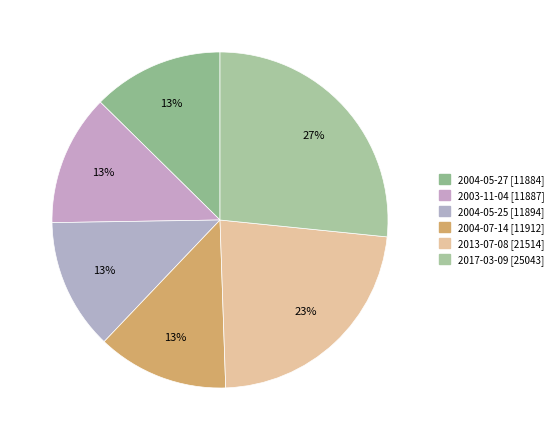

Count the number of slices in the pie.

6